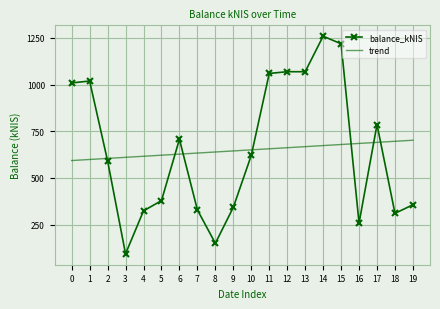

Read the trend value at 1.

599.0